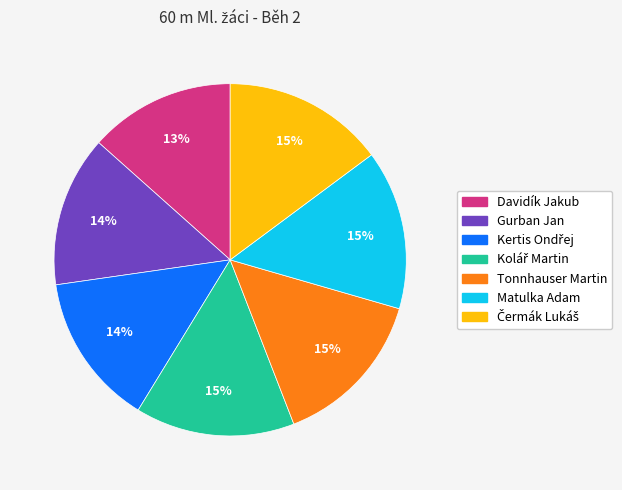

Is there any slice that represents more than half of the pie?

No